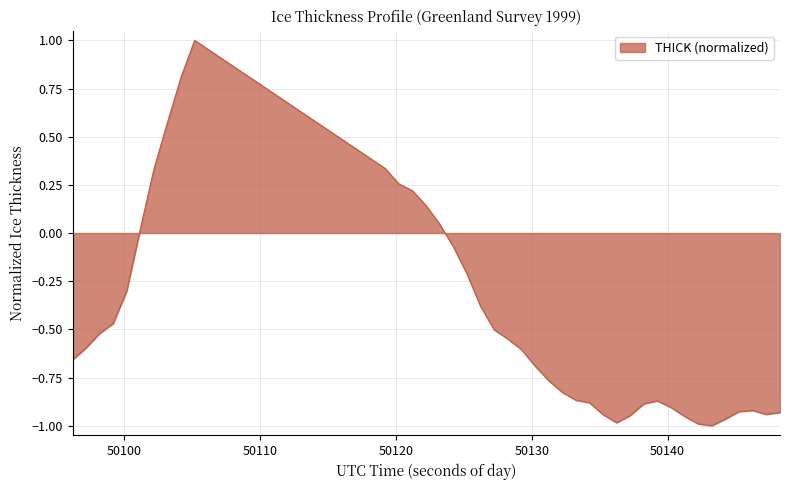

How many lines are shown in the chart?

1